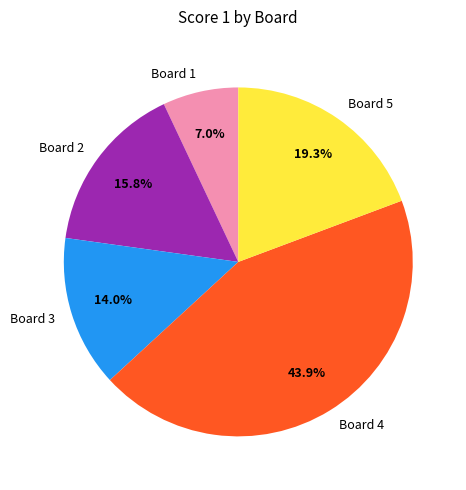

To the nearest percent, what is the difference between the largest and smallest slice percentages?

37%